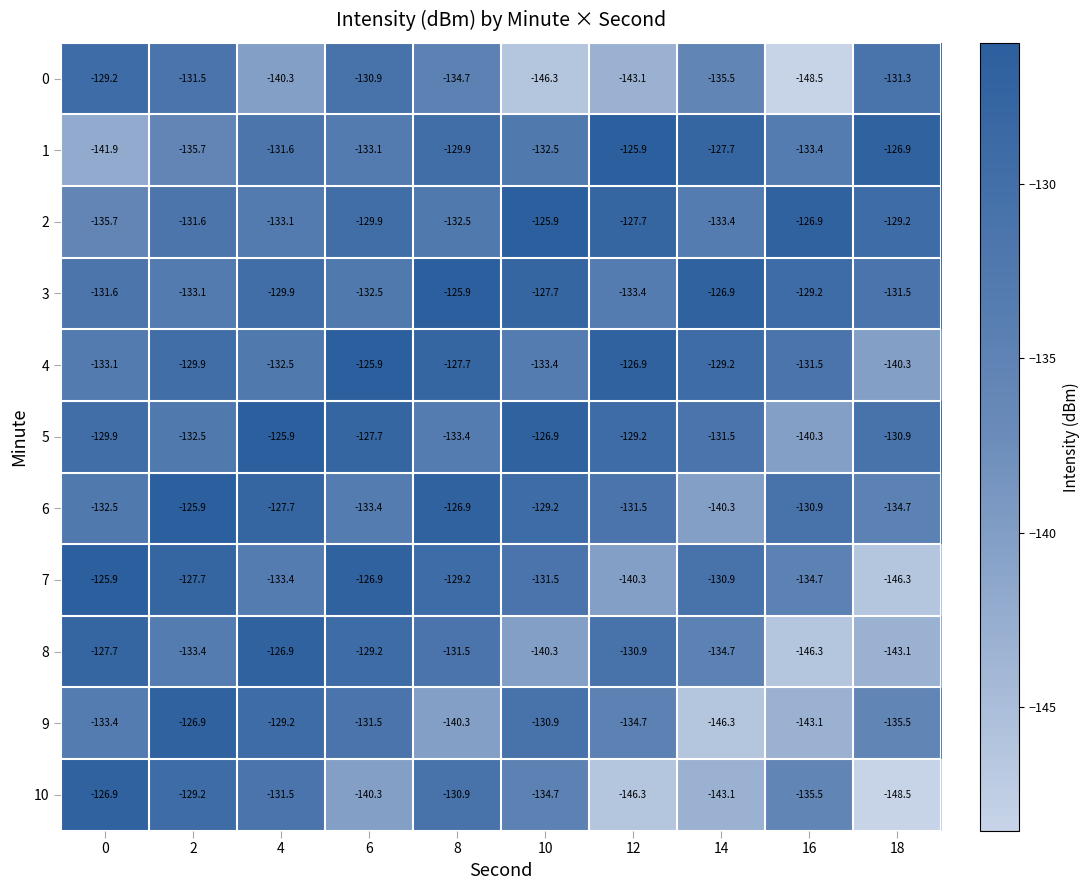

What is the maximum value shown in the chart?

-125.9